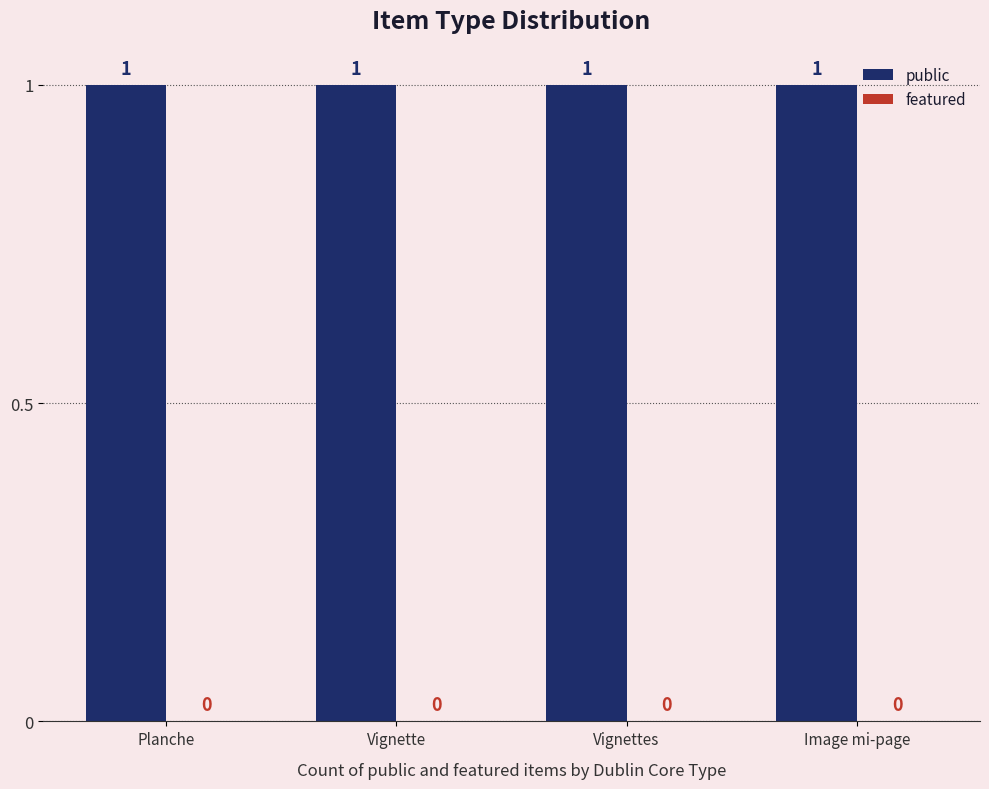

What is the label of the 2nd bar from the right?

Vignettes